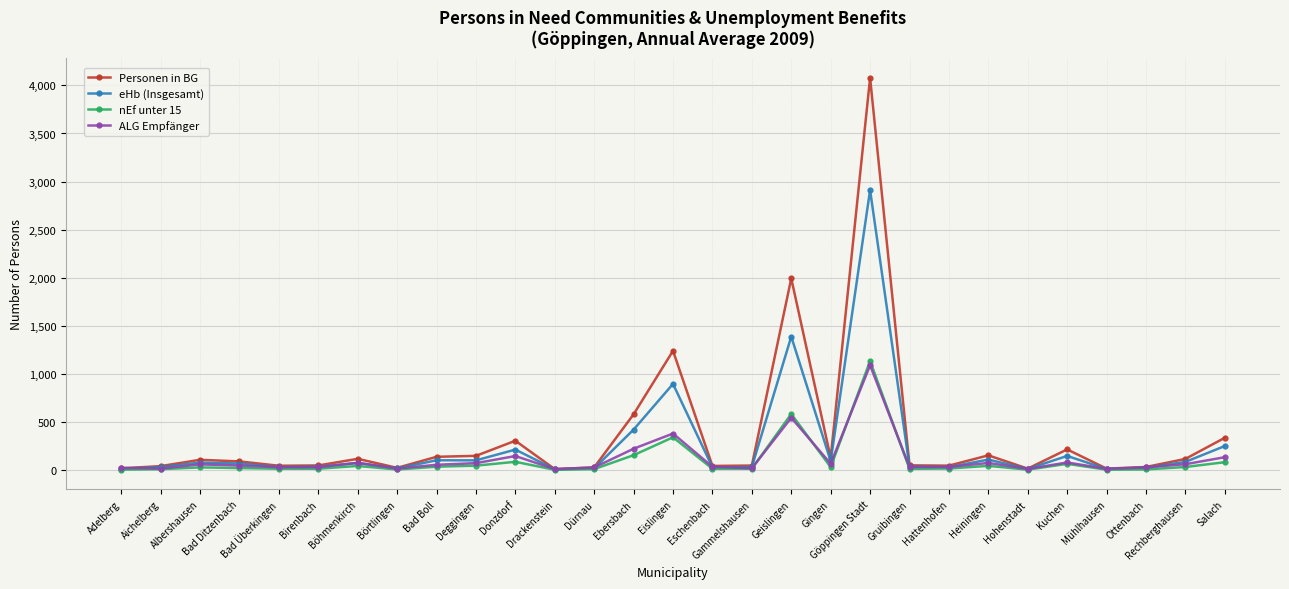

How many data points does each series have?

29